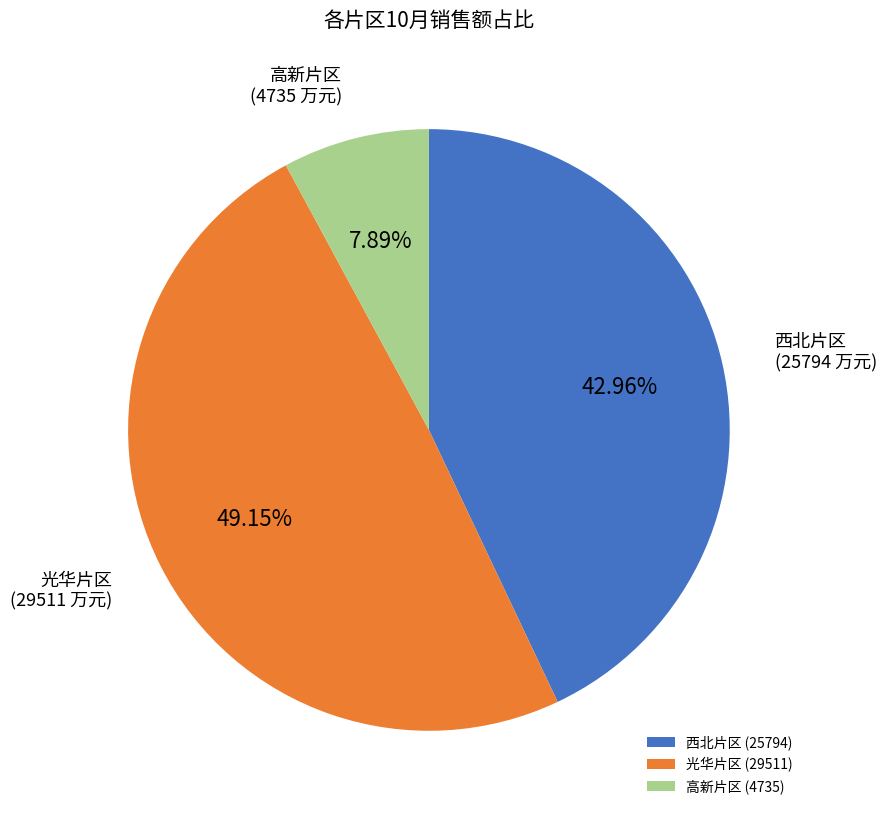

To the nearest percent, what is the average slice percentage?

33%